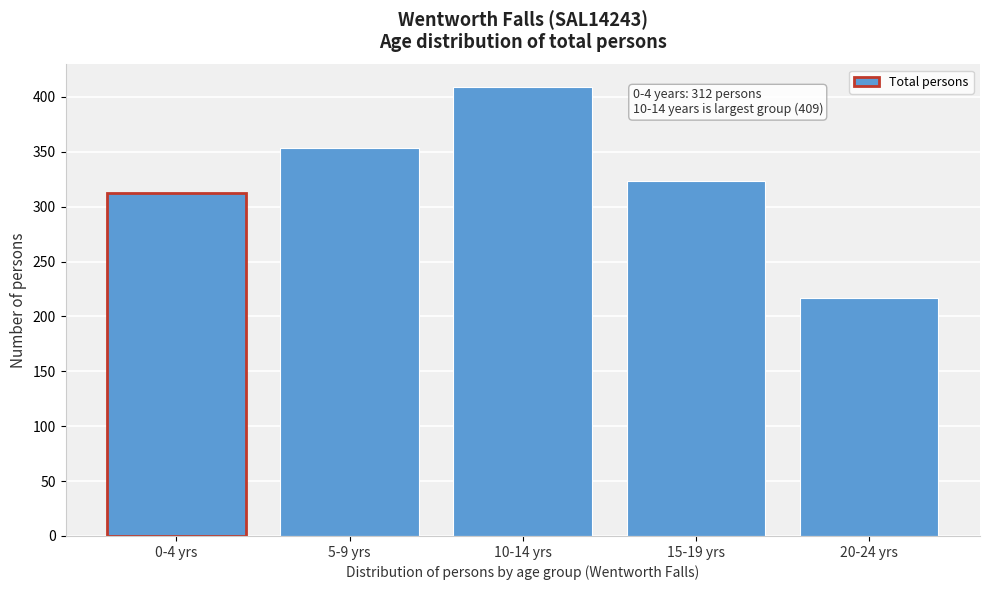

Reading left to right, list all the values displayed in this chart.

312	353	409	323	217